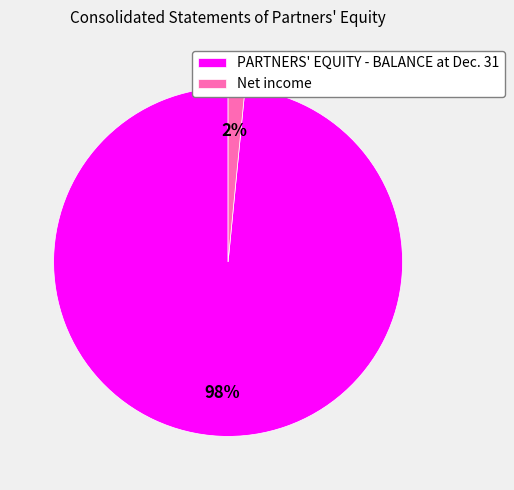

Between PARTNERS' EQUITY - BALANCE at Dec. 31 and Net income, which is larger?

PARTNERS' EQUITY - BALANCE at Dec. 31